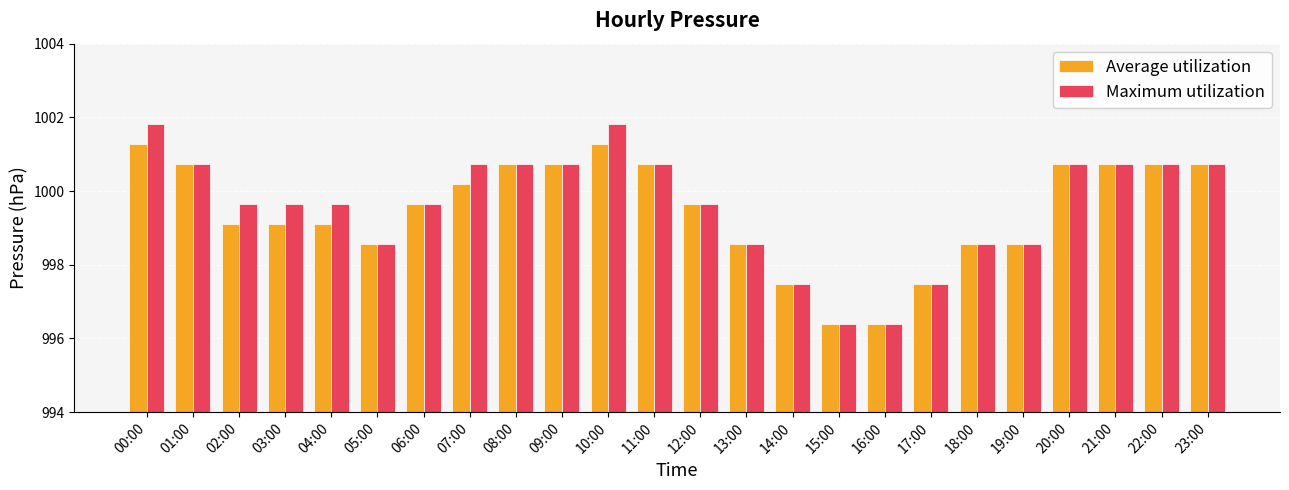

List the series in order of their peak value, lowest first.

Average utilization, Maximum utilization